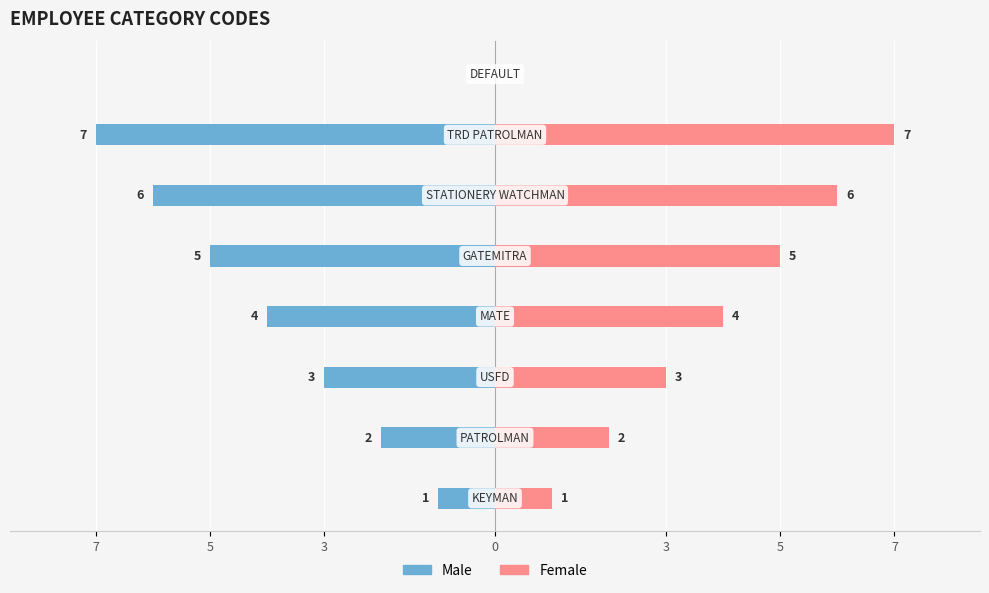

The Female series shows 8 at 5. True or false?

False